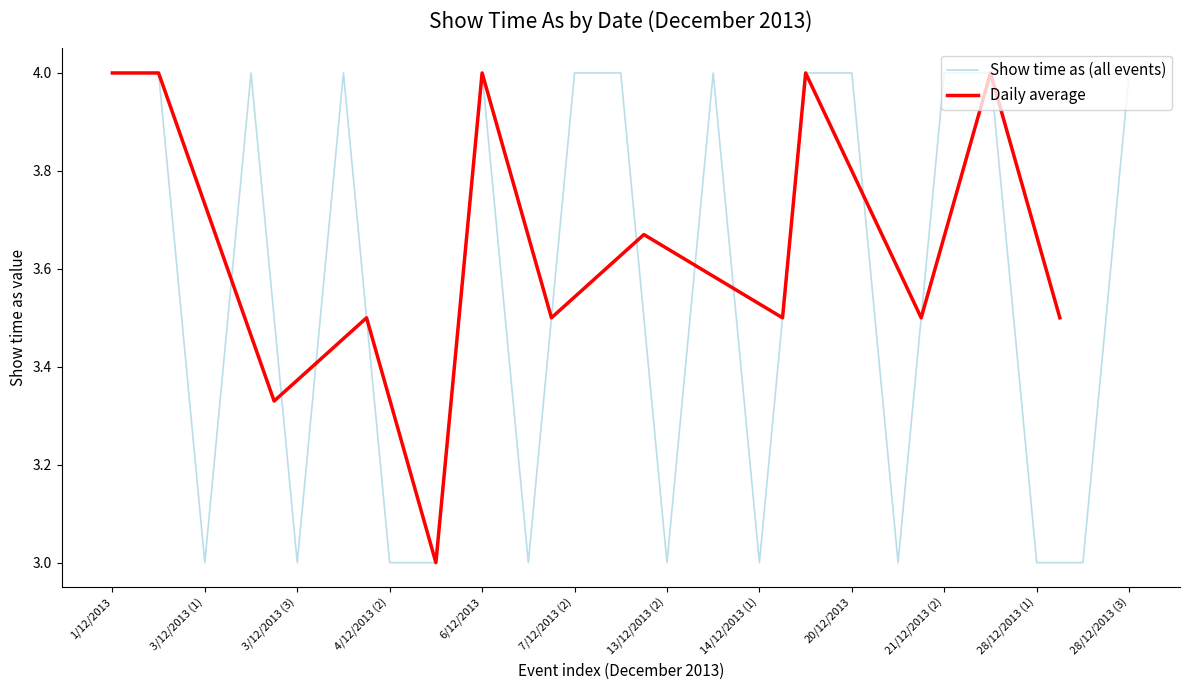

Is it true that the value at 1/12/2013 is 2?

False